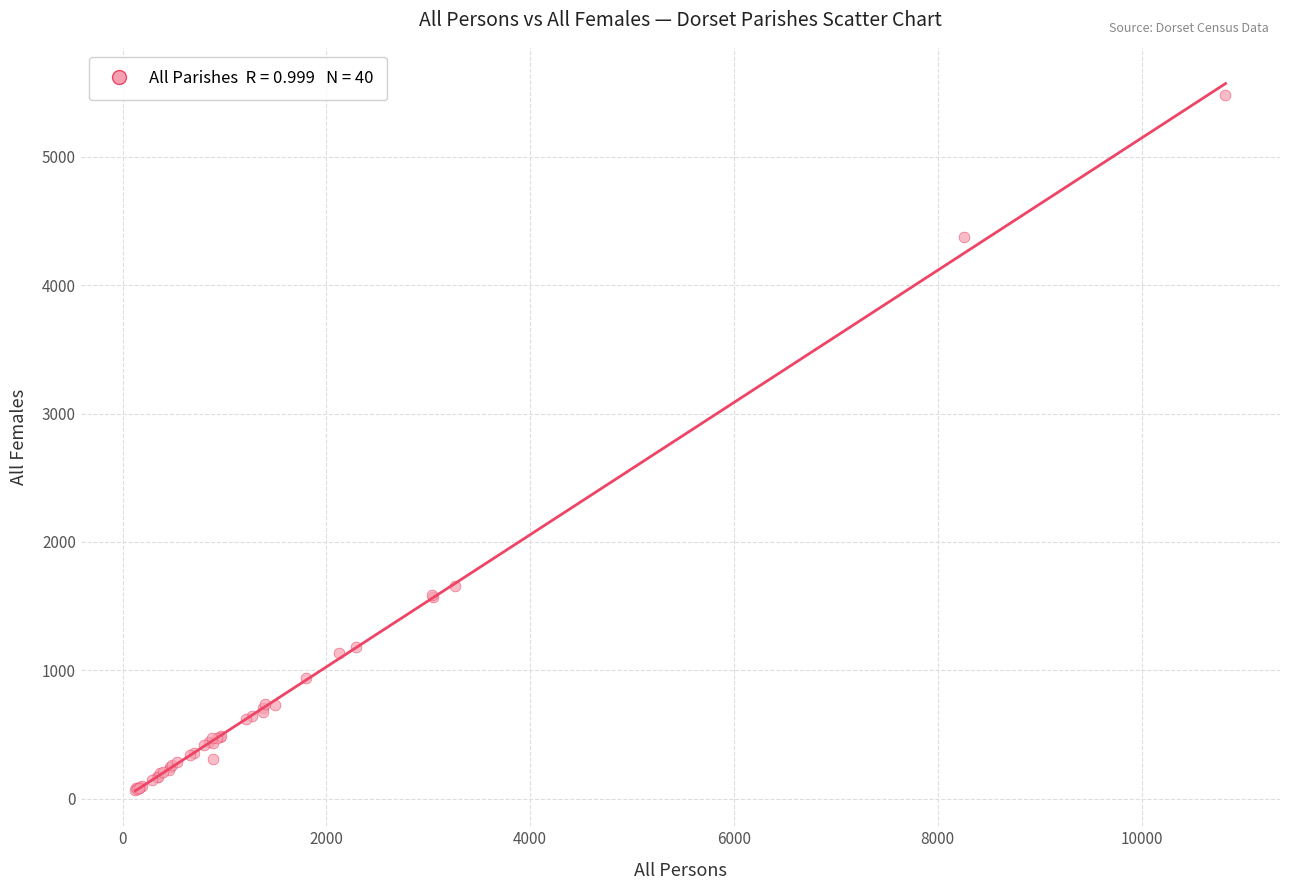

What Y value in the scatter plot is closest to 2773?

1653